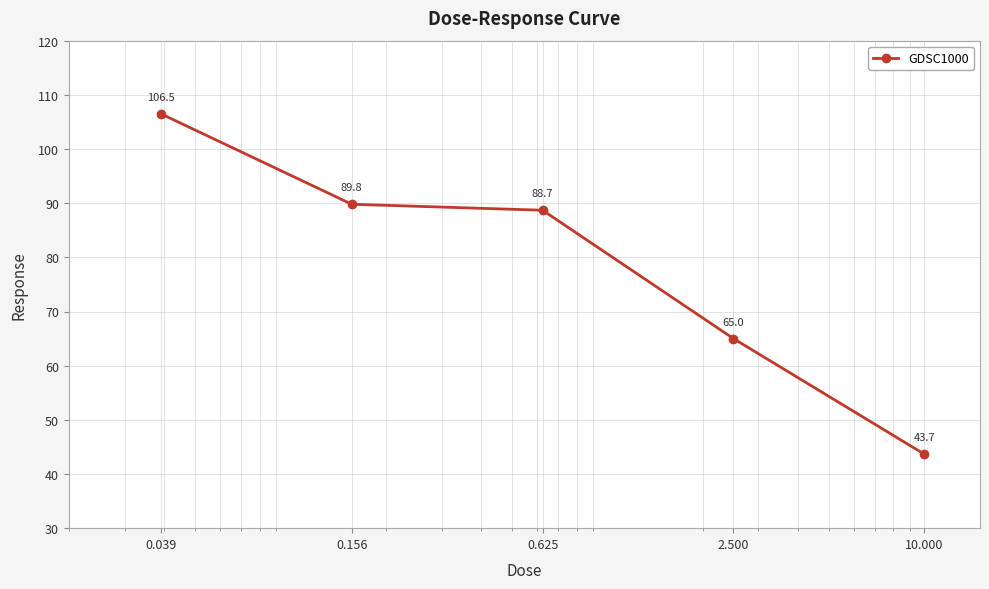

What is the minimum value shown in the chart?

43.7